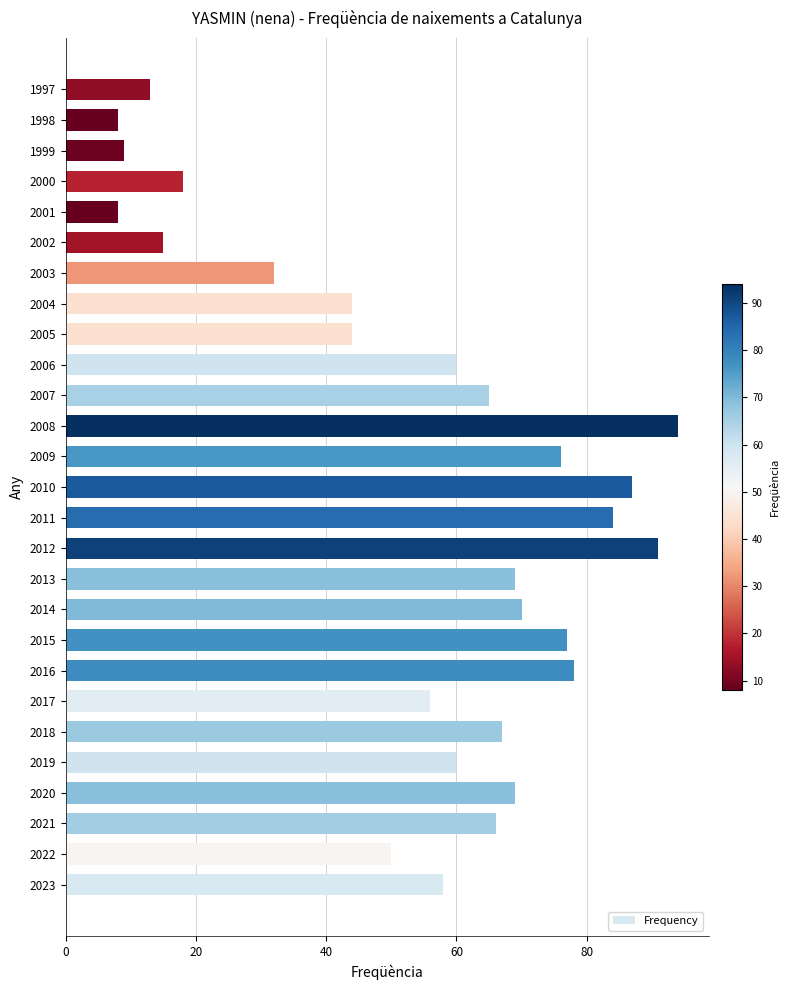

Does the chart contain stacked bars?

No